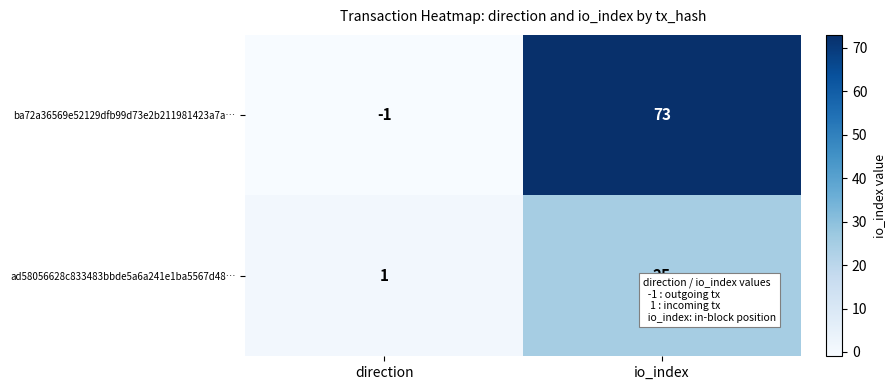

Which series has the widest spread of values?

ba72a36569e52129dfb99d73e2b211981423a7a…